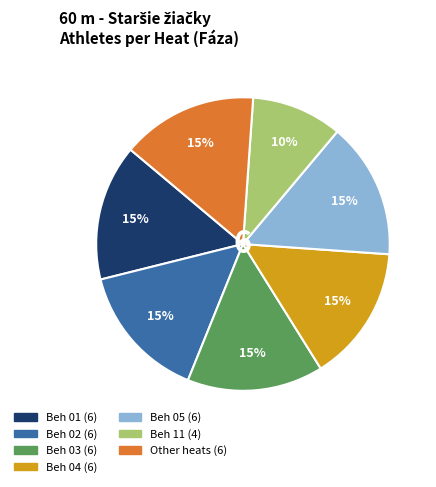

Is there a majority slice in this chart?

No